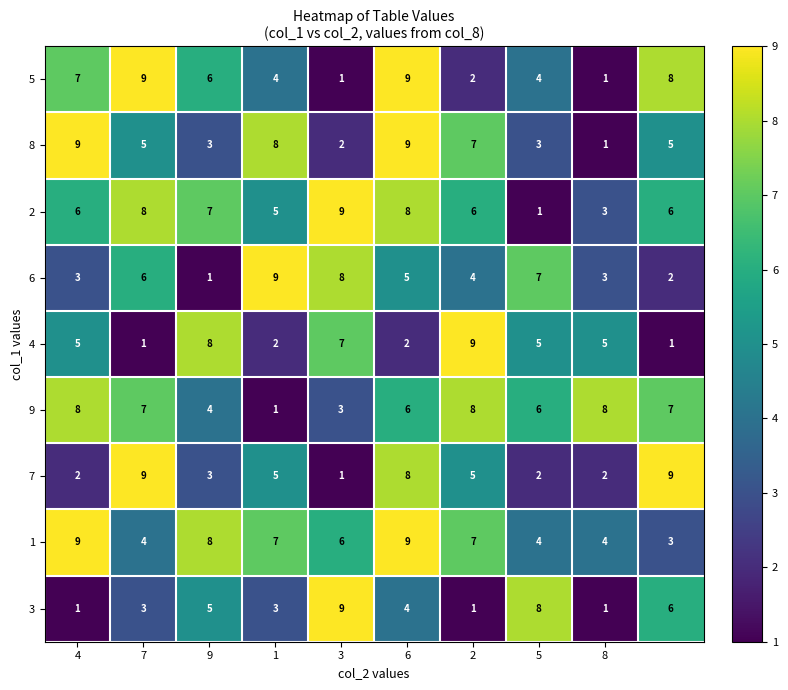

What is the greatest value displayed?

9